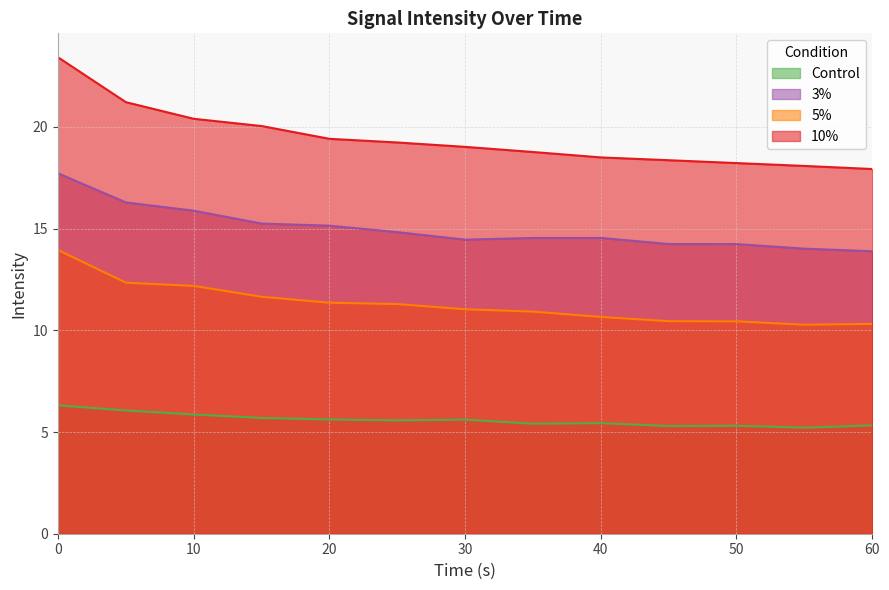

At which label does 3% reach its minimum?

60.02